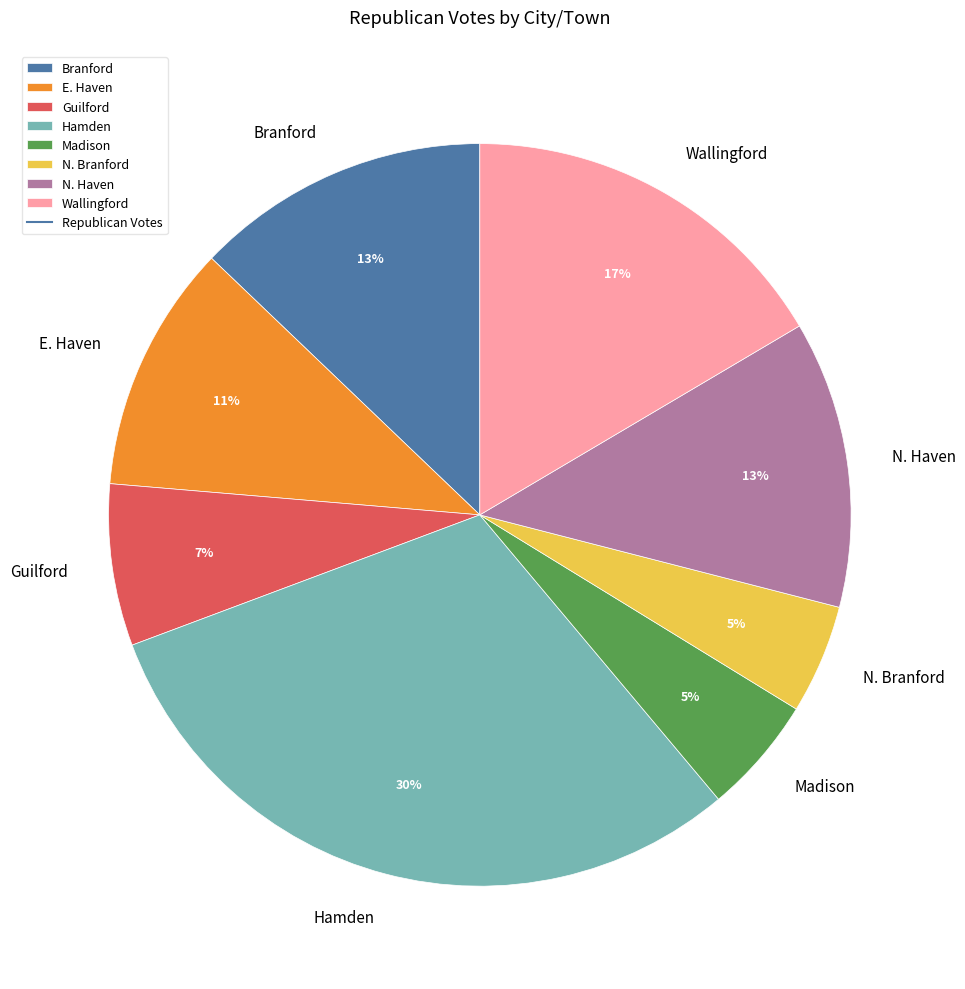

Is there a majority slice in this chart?

No